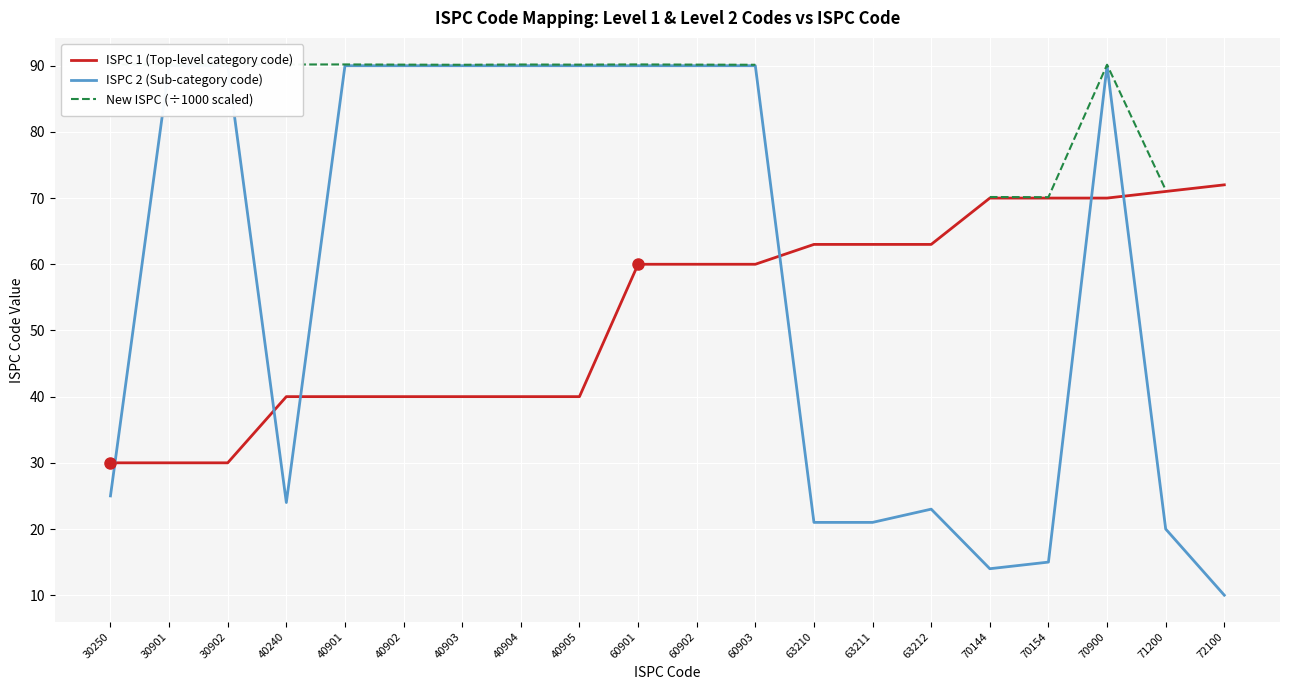

True or false: New ISPC (÷1000 scaled) and ISPC 1 (Top-level category code) intersect in this chart.

False